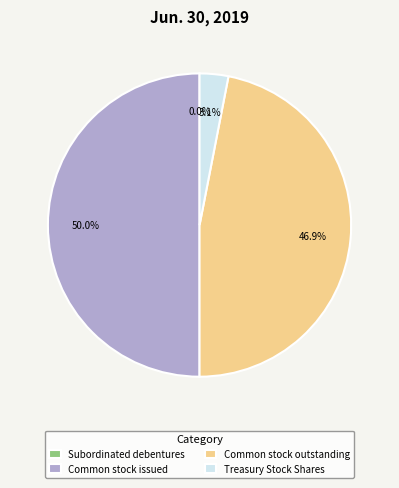

To the nearest percent, what portion does Common stock issued represent?

50%